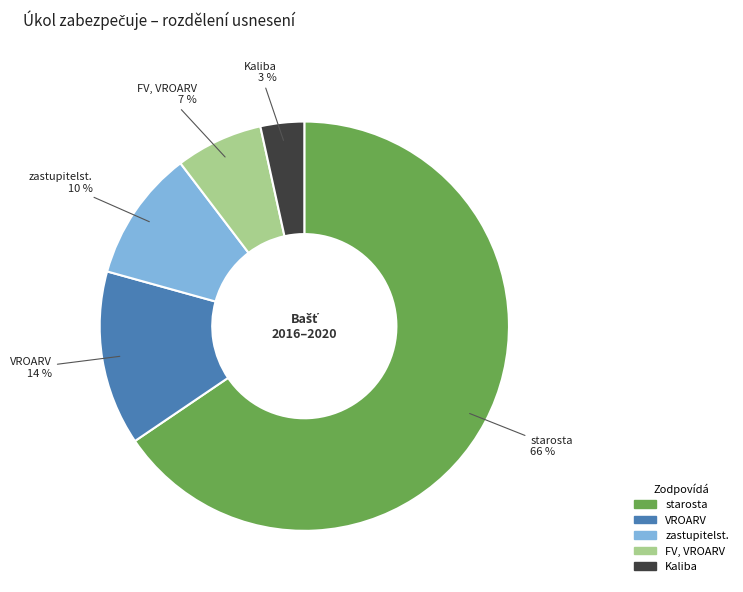

Combined, do VROARV and FV, VROARV account for over 50%?

No